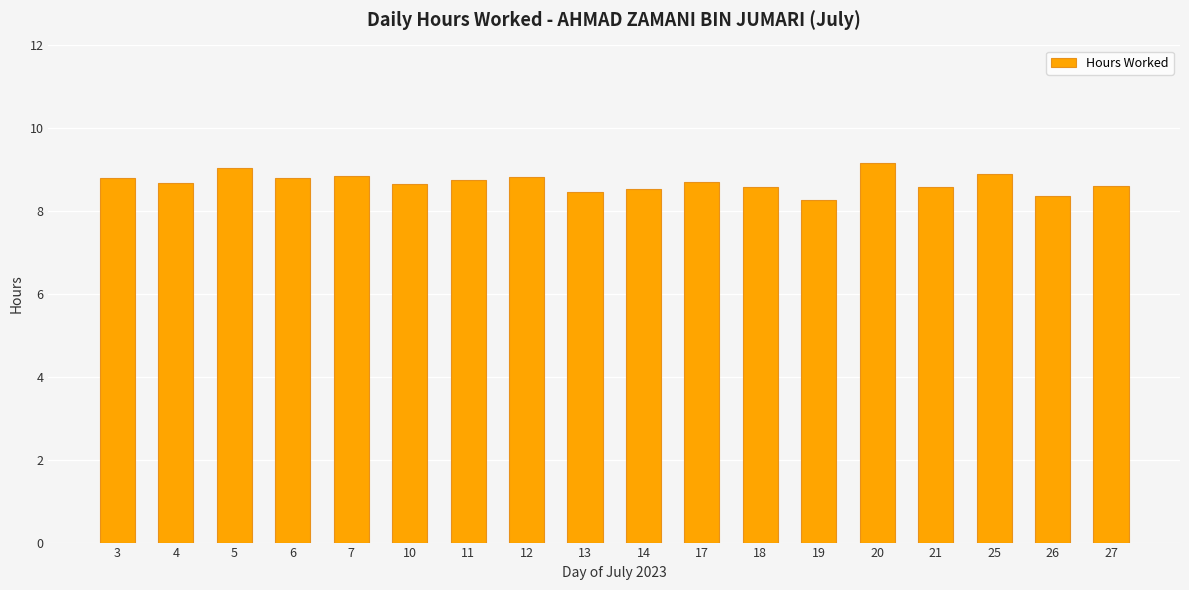

Between 19 and 26, which is larger?

26